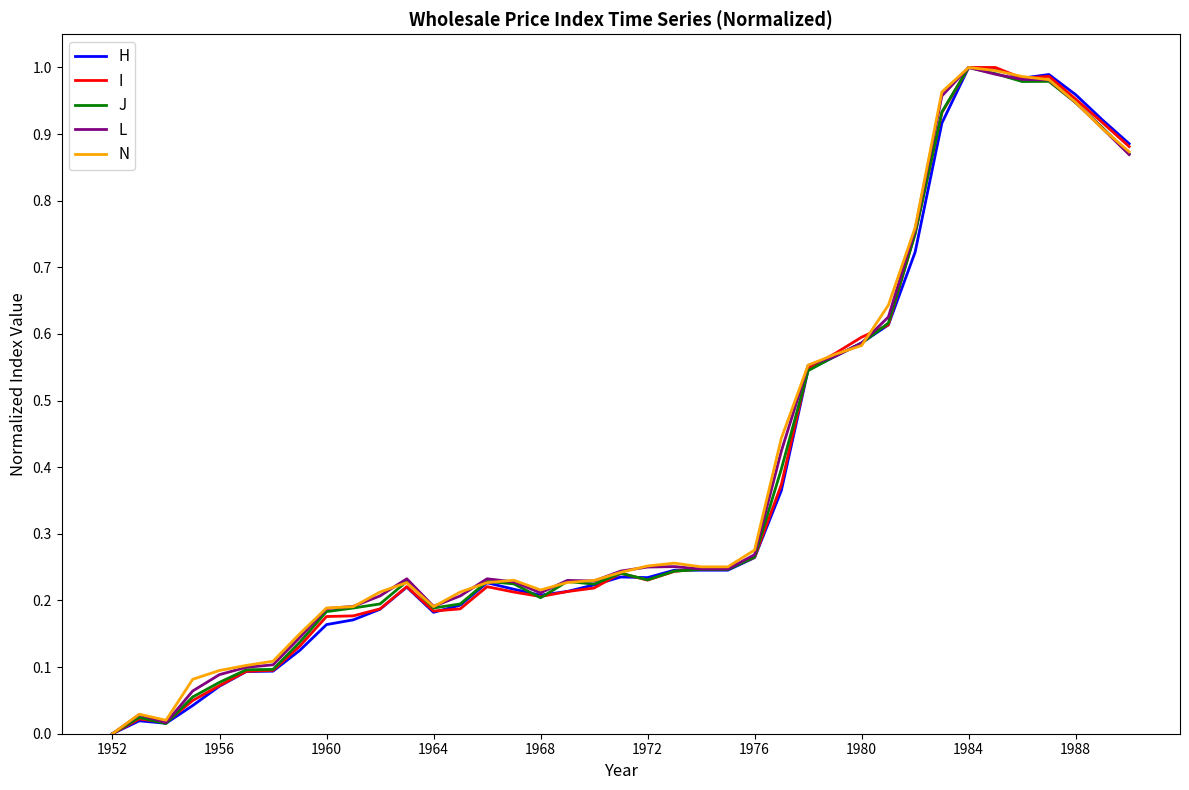

The J series shows 0.3 at 1988. True or false?

False